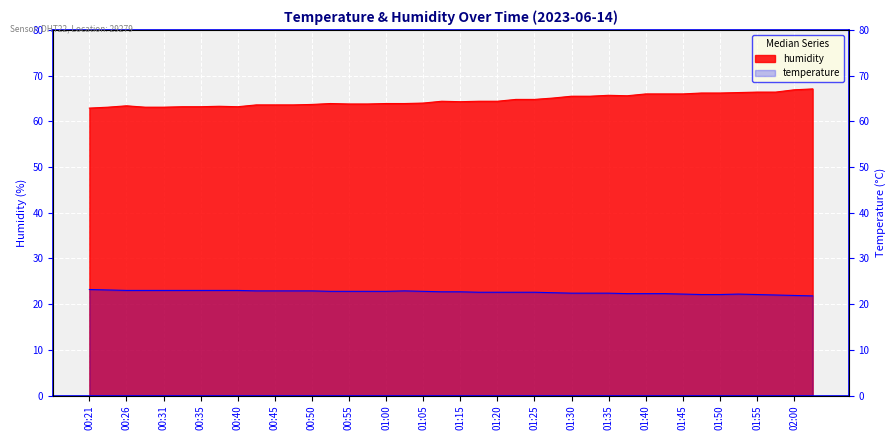

What are all the series names shown in the legend?

temperature, humidity